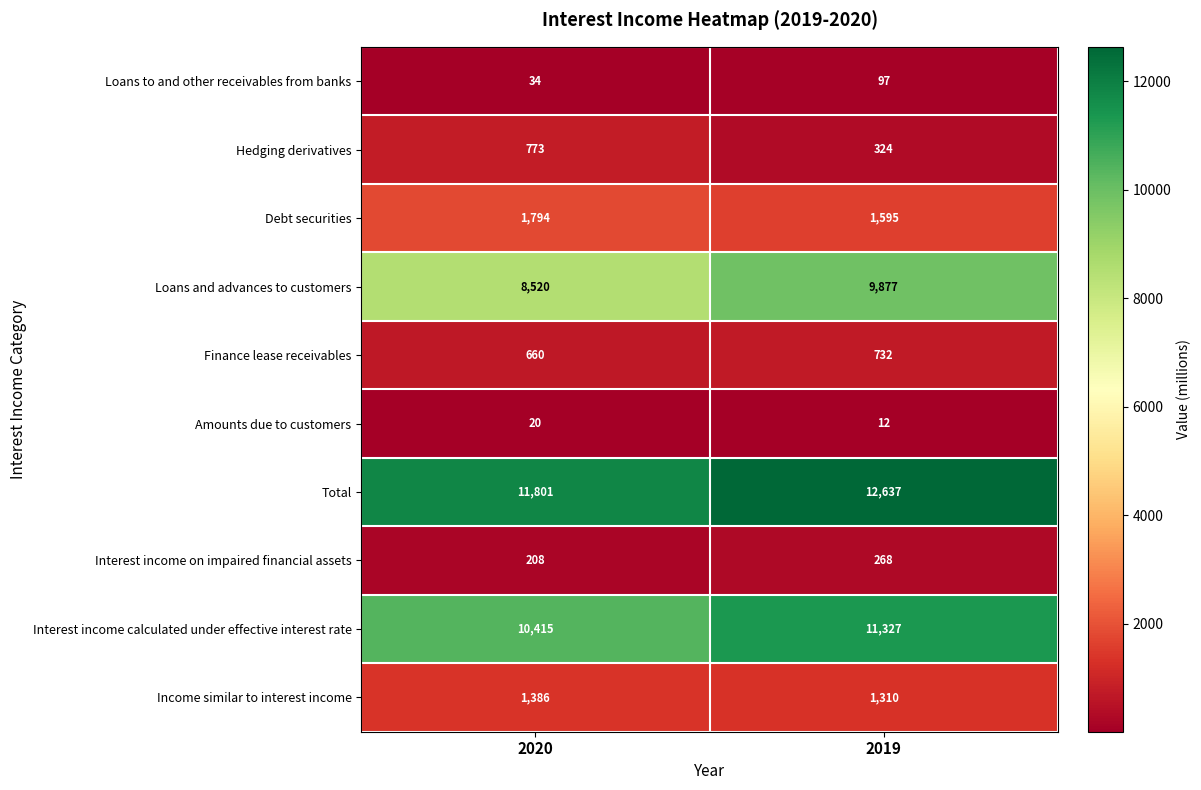

The value of Finance lease receivables at 2019 is 732. True or false?

True